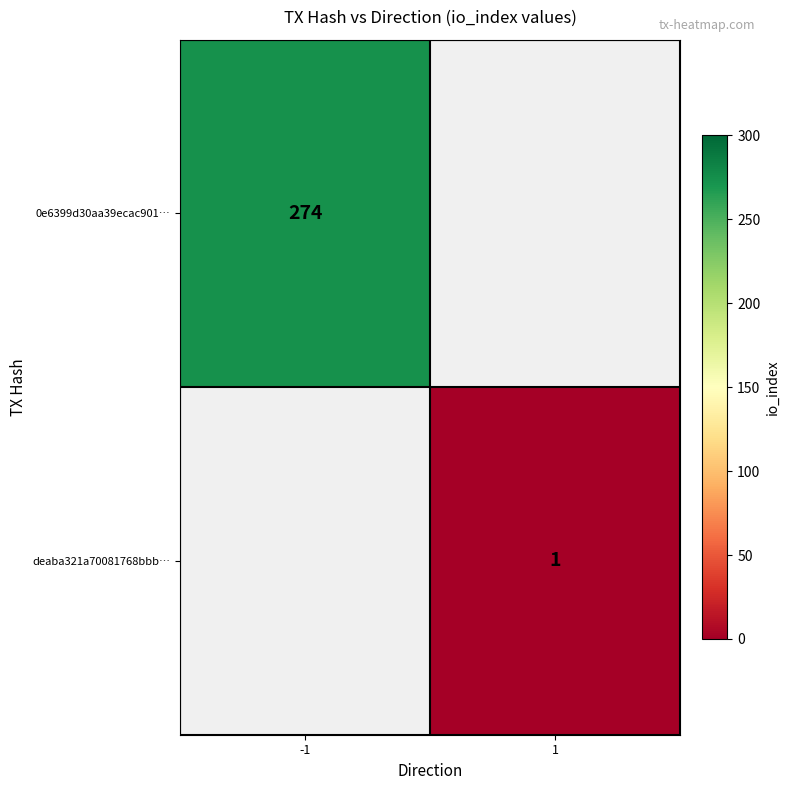

True or false: 0e6399d30aa39ecac901… has a value of 274 at -1.

True